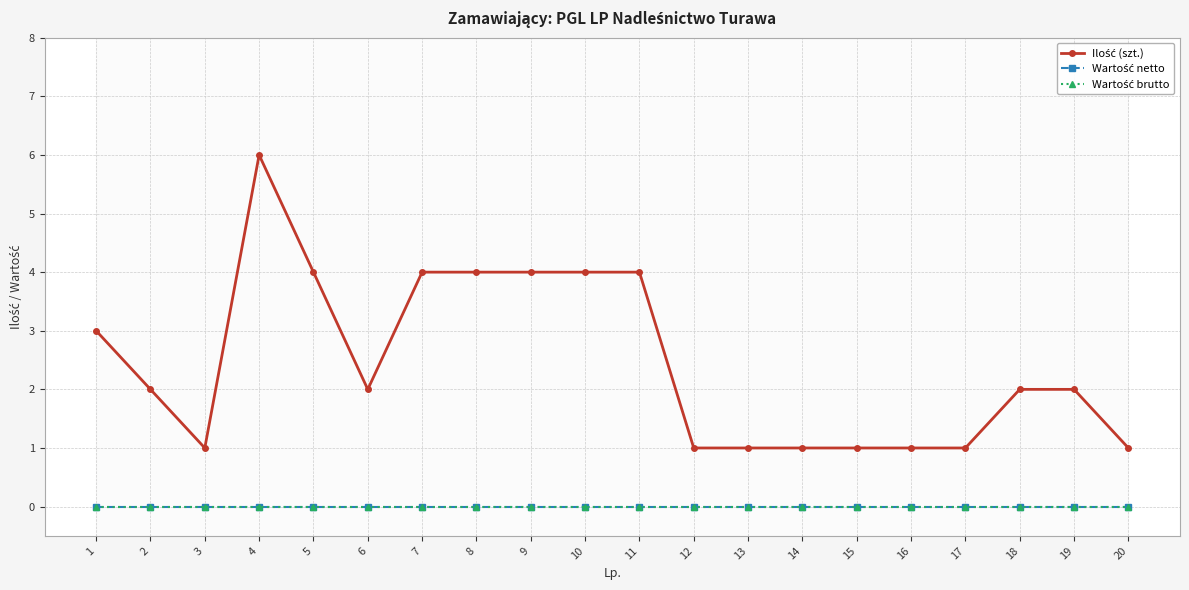

Where does the Ilość (szt.) series first go above 2?

1